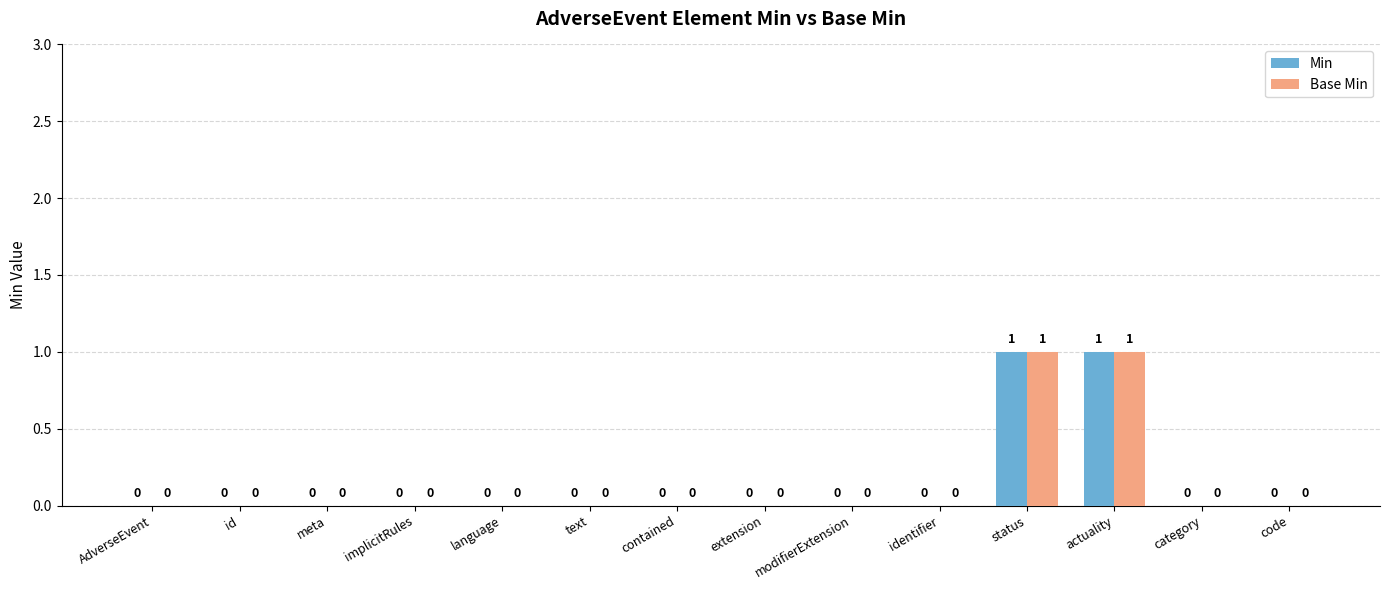

Reading left to right, extract all data points from this chart.

Min: 0	0	0	0	0	0	0	0	0	0	1	1	0	0
Base Min: 0	0	0	0	0	0	0	0	0	0	1	1	0	0